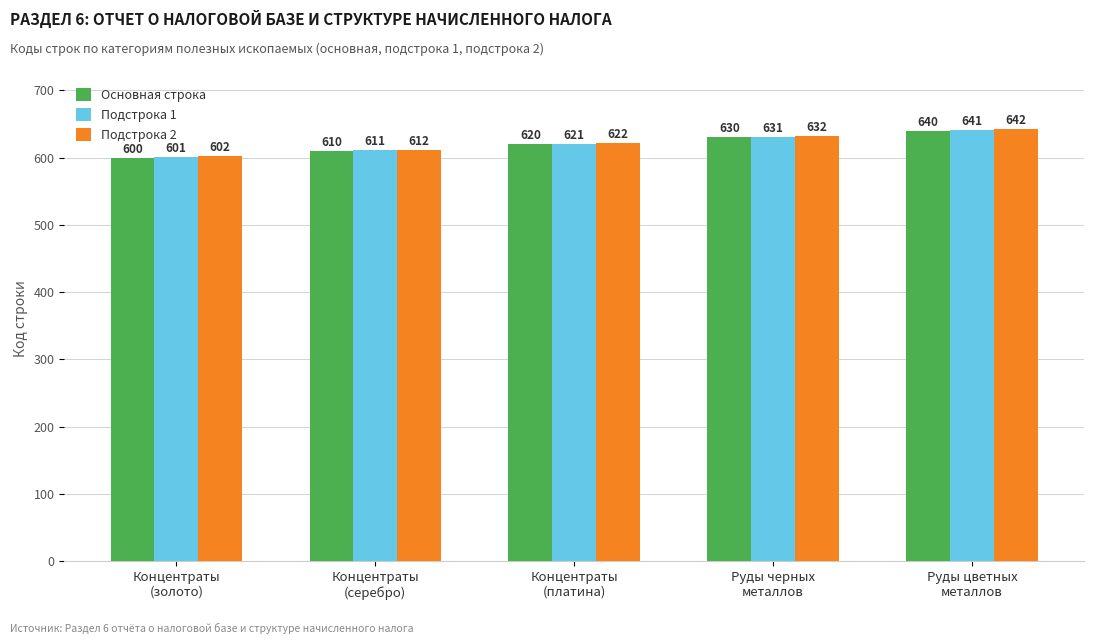

Rank the categories by Подстрока 1 value from lowest to highest.

Концентраты
(золото), Концентраты
(серебро), Концентраты
(платина), Руды черных
металлов, Руды цветных
металлов